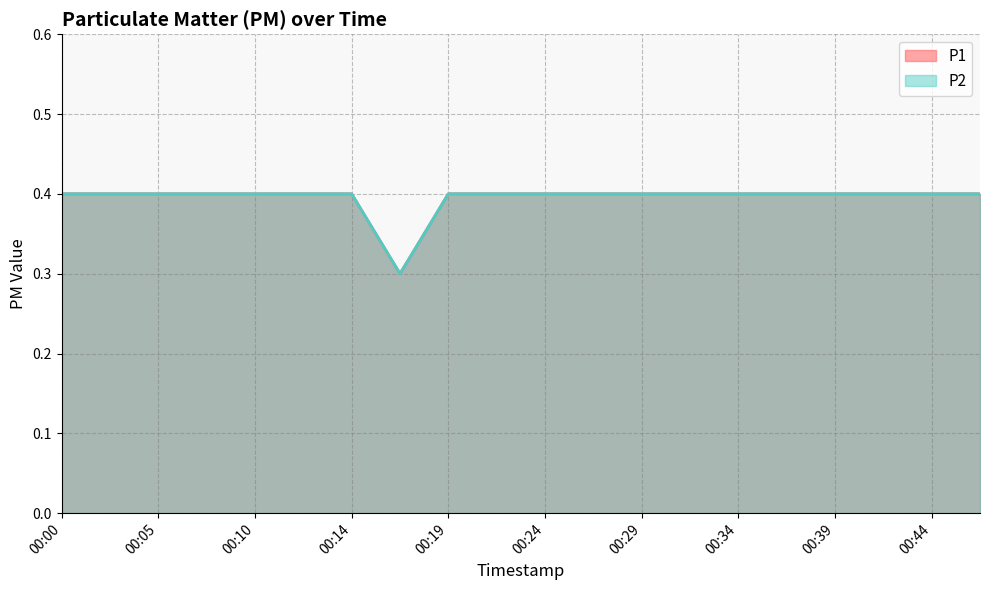

True or false: P1 and P2 cross at least once.

False